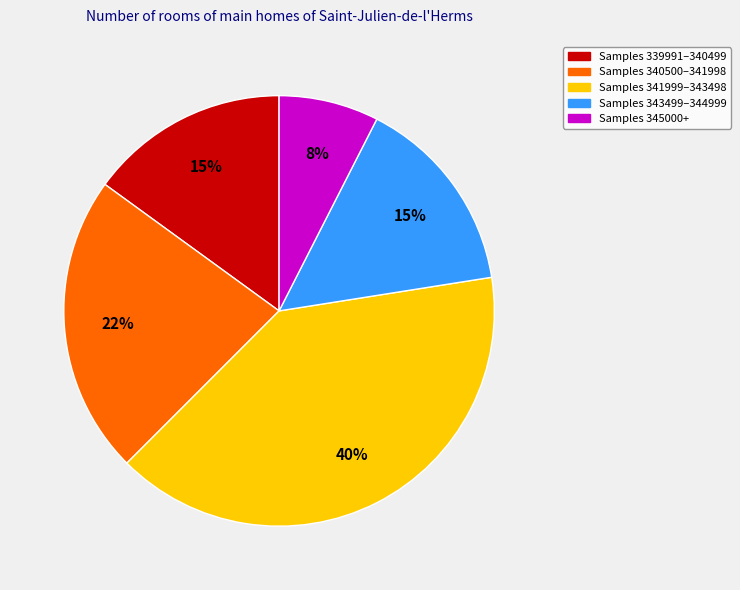

How many slices are in this pie chart?

5